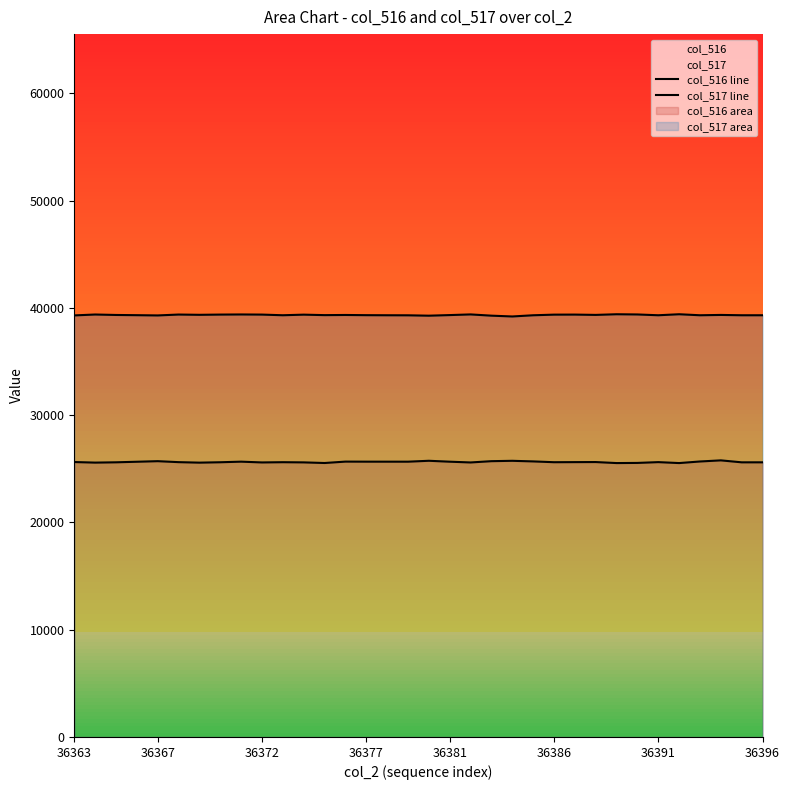

At which label does col_517 line first exceed 39347?

36367